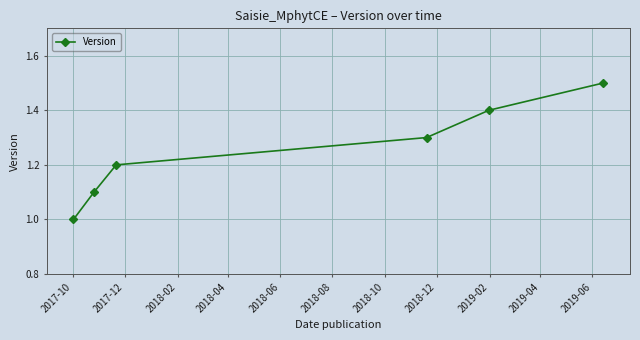

What is the difference between the maximum and second lowest values?

0.4